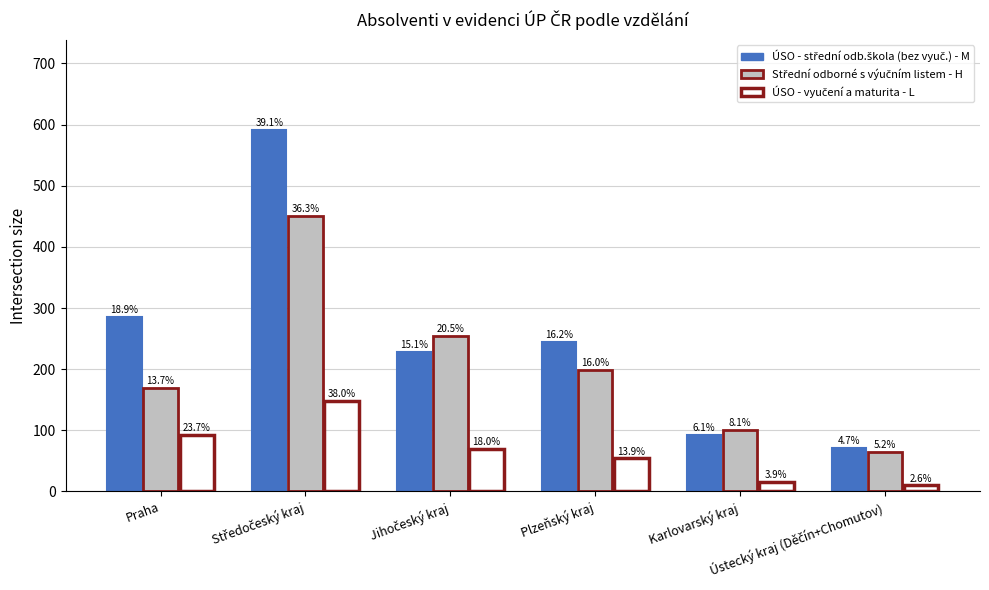

The ÚSO - střední odb.škola (bez vyuč.) - M series shows 138 at Karlovarský kraj. True or false?

False